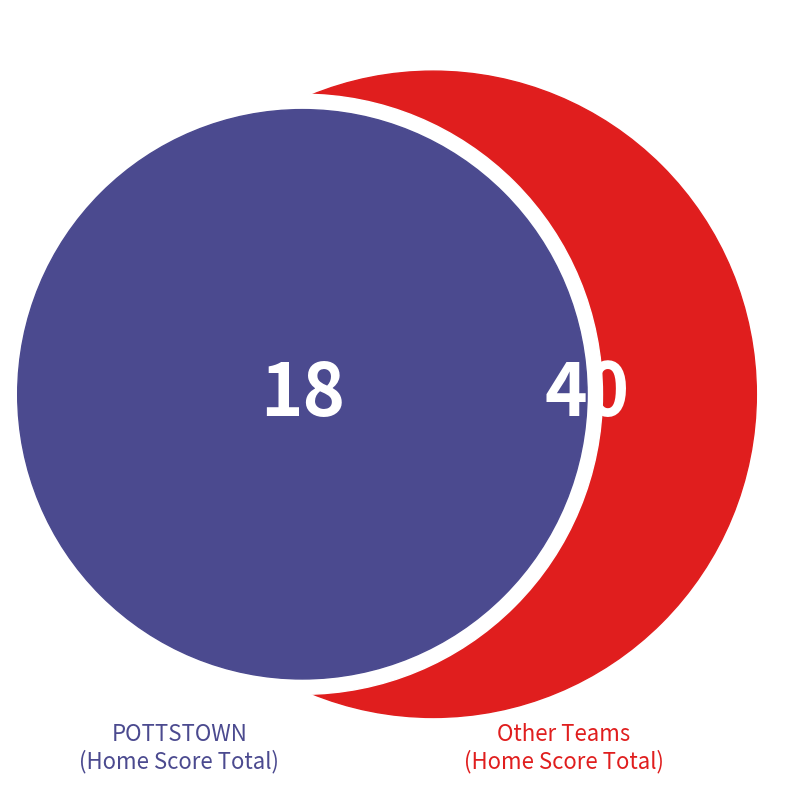

True or false: Kutztown Area High School accounts for 7% of the total.

False